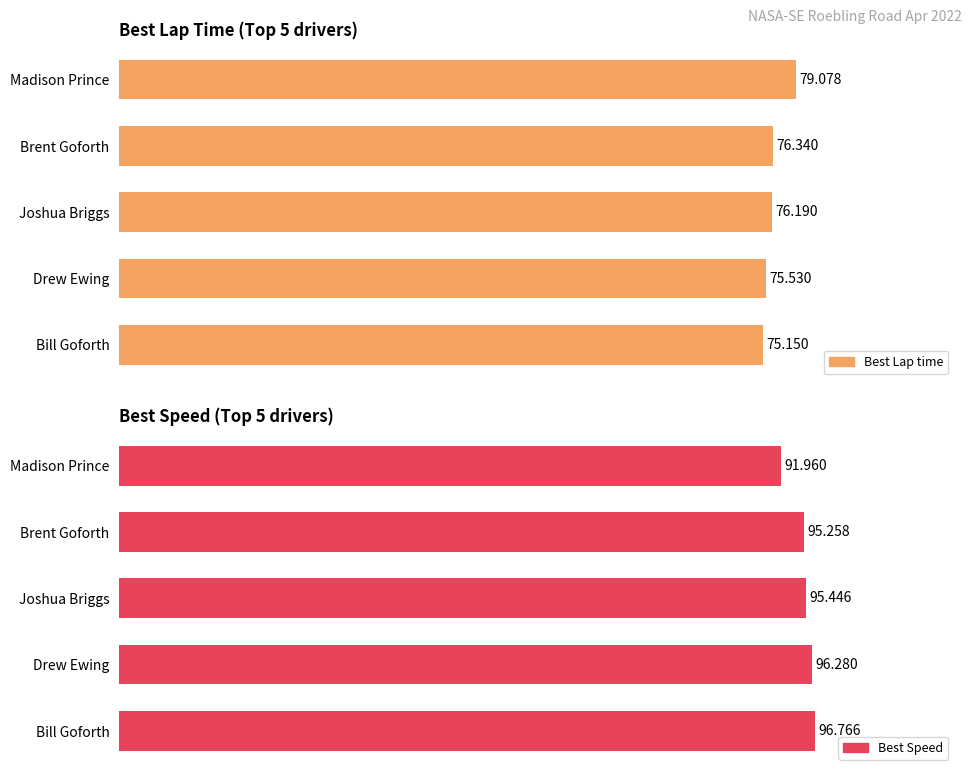

Which series has the largest total across all categories?

Best Speed